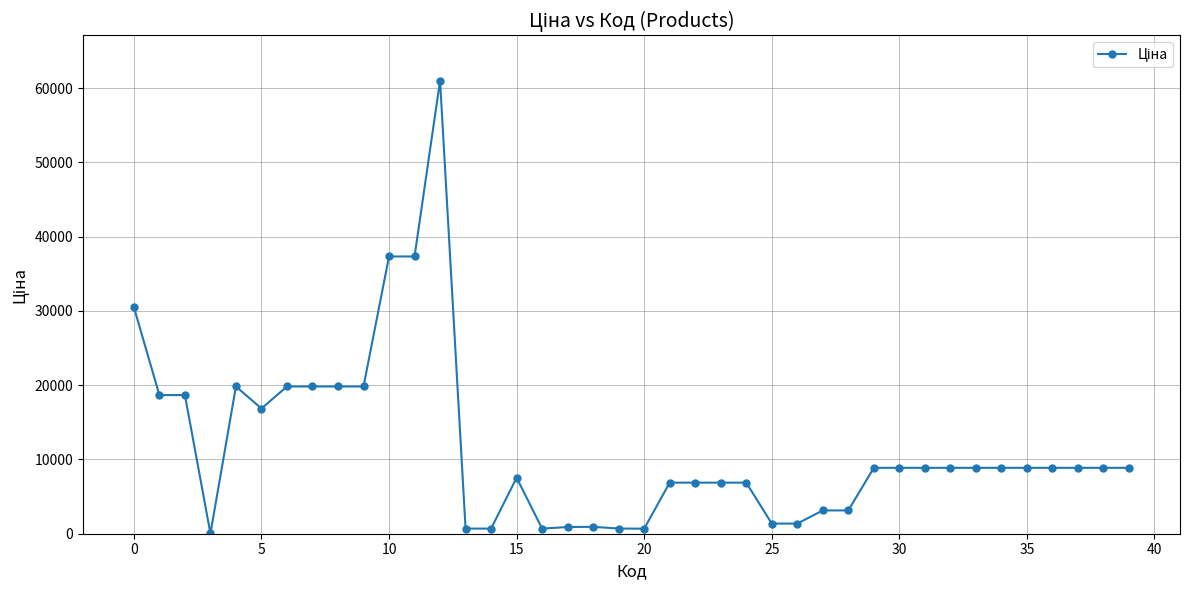

True or false: there are more than 0 points higher than both neighbors.

True